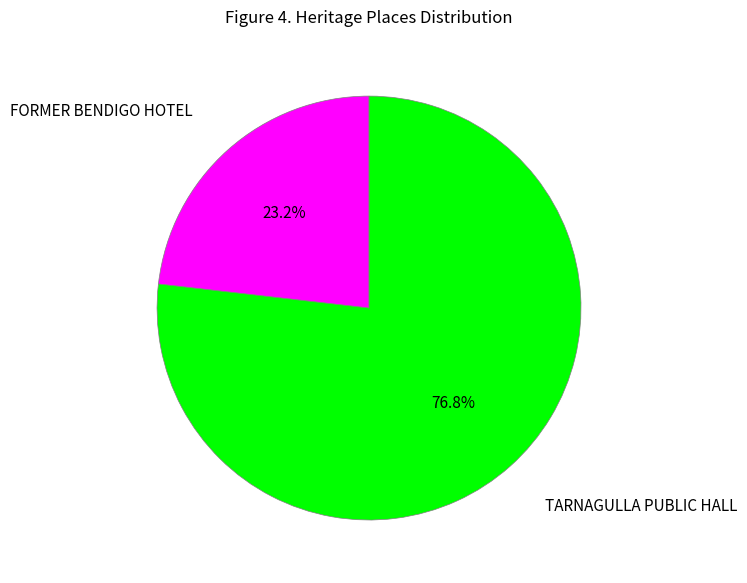

To the nearest percent, what is the average slice percentage?

50%